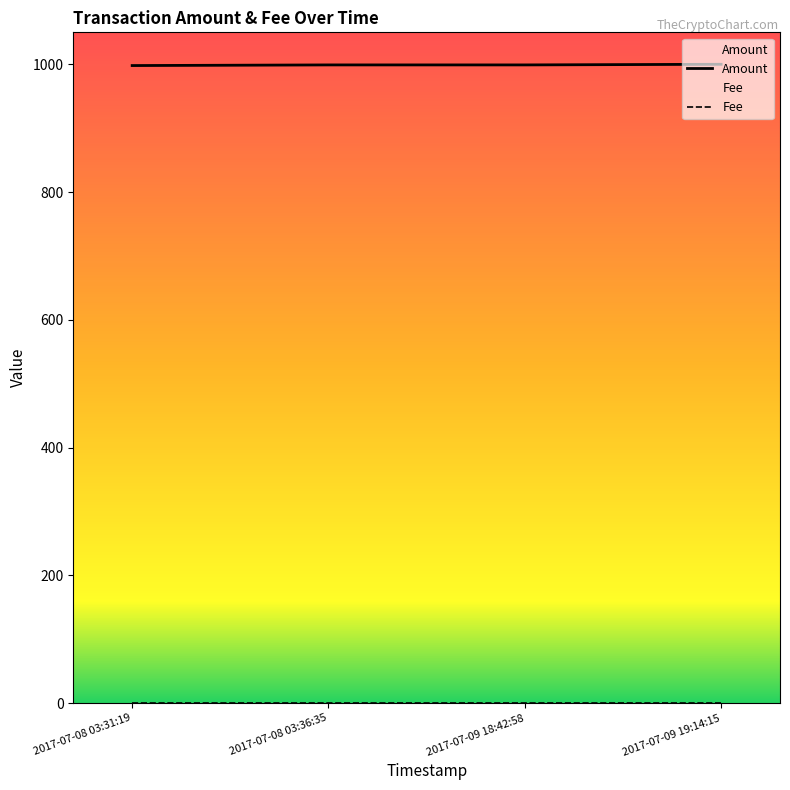

Reading left to right, list all the values displayed in this chart.

2017-07-08 03:31:19=998	2017-07-08 03:36:35=999	2017-07-09 18:42:58=999	2017-07-09 19:14:15=1000